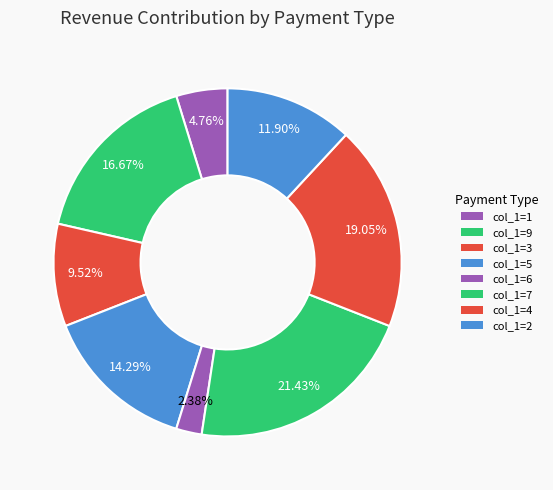

Count the number of slices in the pie.

8